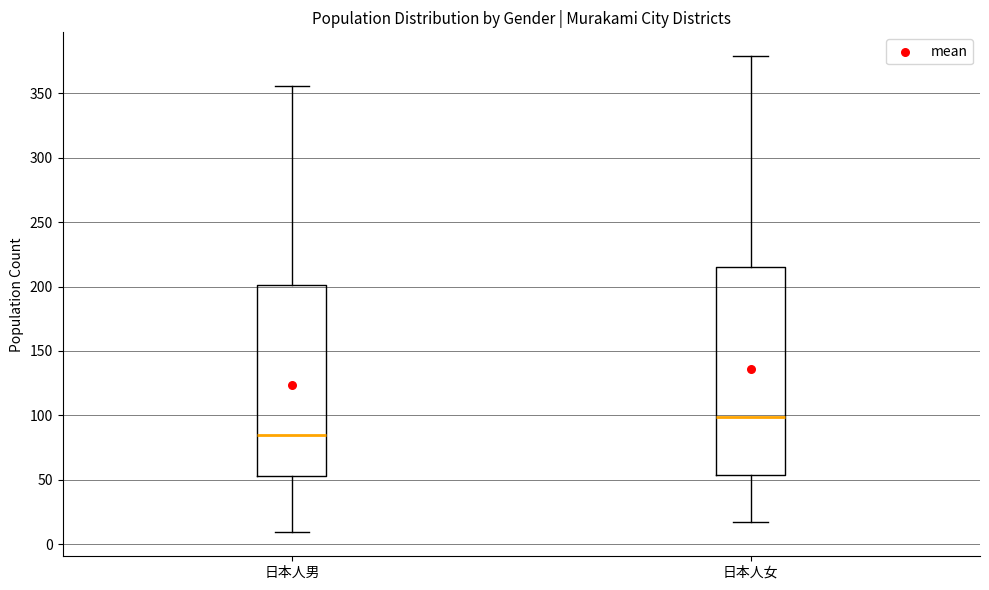

Reading left to right, read every box against the y-axis: the position of its median line, the range the box covers, and the ends of its whiskers. The values are not printed on the chart, so give them approximately, as read against the axis.

日本人男: median 85, box 55 to 200, whiskers 10 to 355
日本人女: median 100, box 55 to 215, whiskers 15 to 380